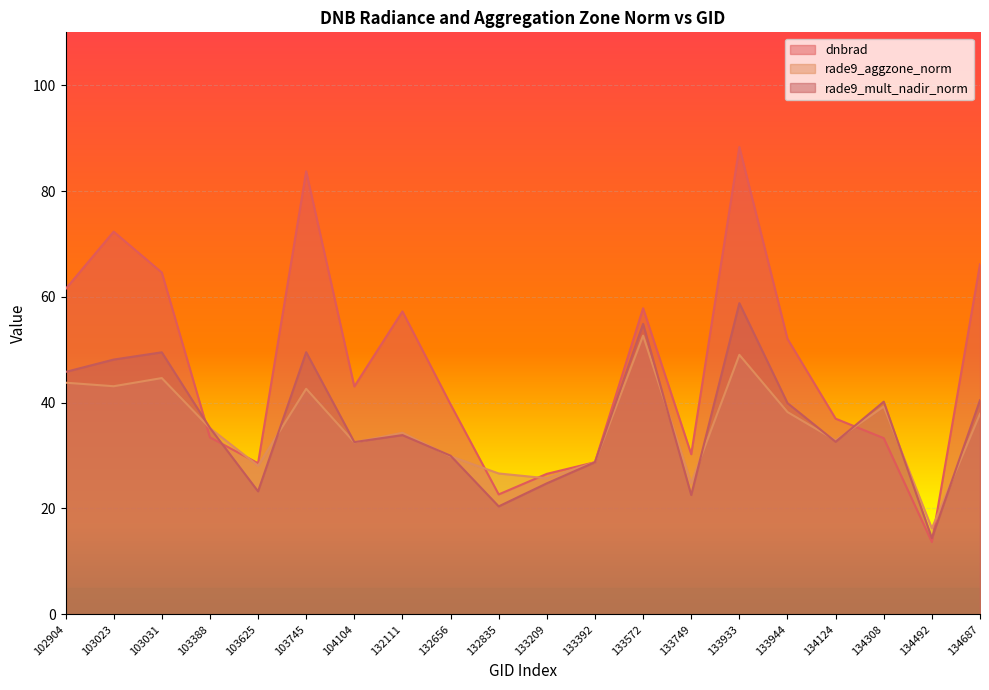

How many lines are shown in the chart?

3